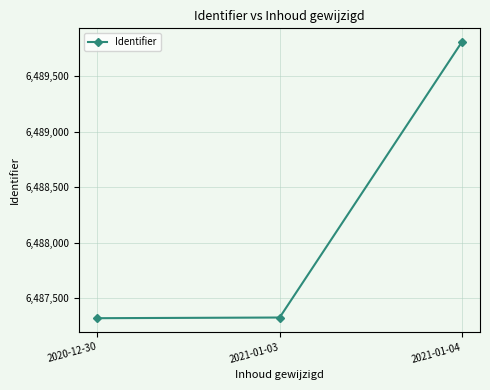

What is the minimum value shown in the chart?

6487321